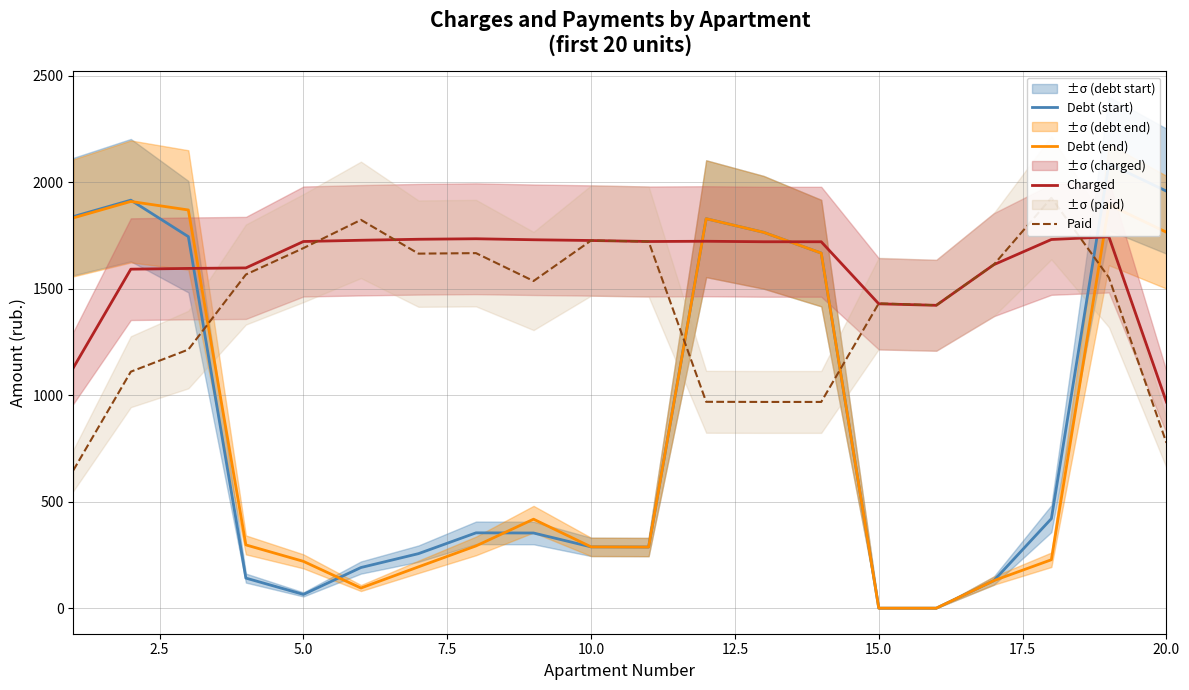

True or false: Paid has more than 0 interior local peaks.

True